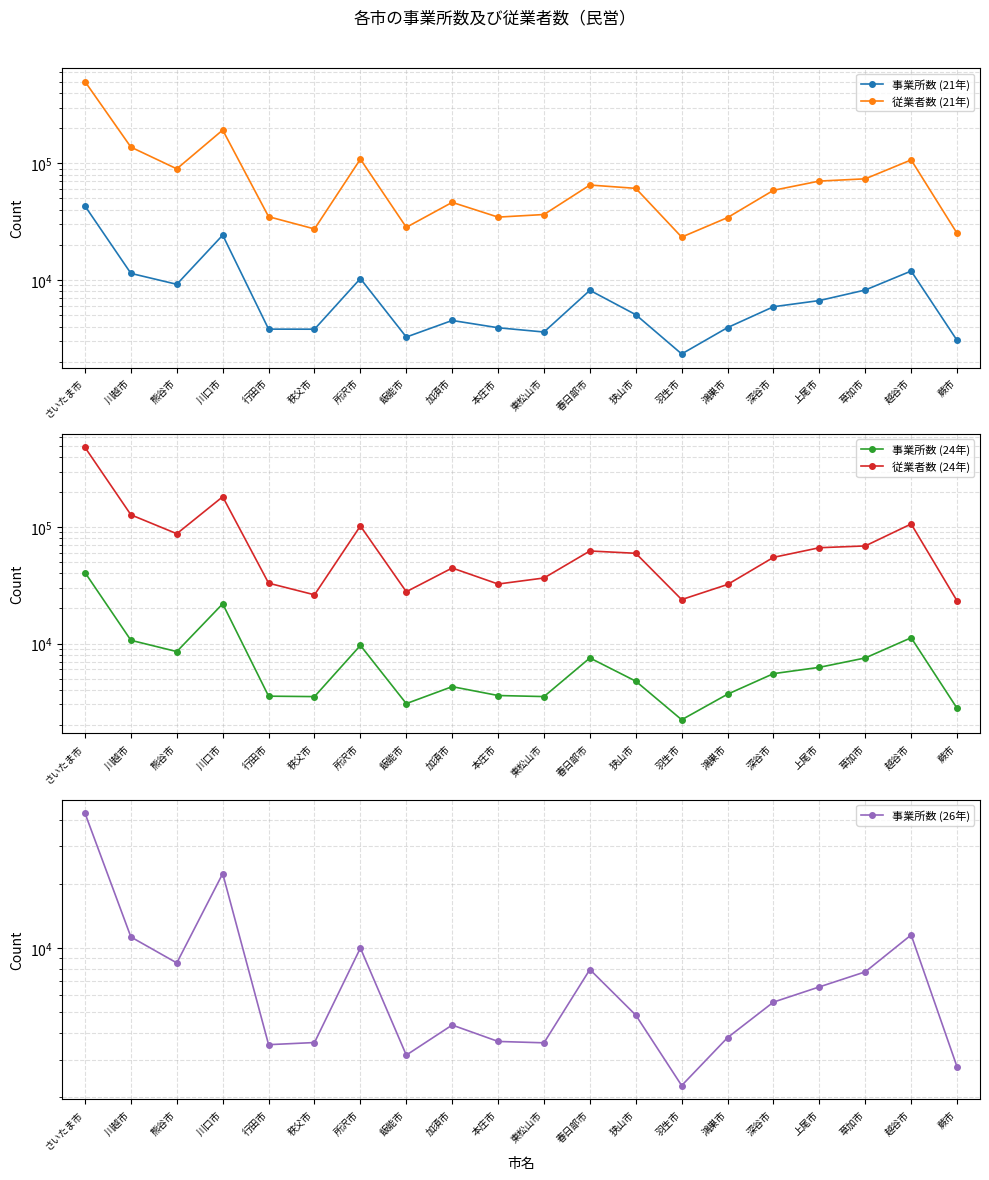

Reading left to right, transcribe all the data shown in this chart.

事業所数 (21年): 43066	11406	9194	24258	3798	3794	10302	3249	4506	3904	3588	8167	5050	2329	3916	5908	6674	8216	11947	3044
従業者数 (21年): 500855	137578	89659	192725	34888	27400	108623	28289	46289	34600	36422	65136	61017	23334	34279	58715	70440	73621	106944	25157
事業所数 (24年): 40692	10663	8531	21946	3531	3501	9636	3048	4263	3577	3503	7518	4750	2215	3672	5512	6246	7519	11213	2781
従業者数 (24年): 483588	127523	87755	182328	32999	26216	102316	27852	44547	32442	36566	62371	59590	23852	32155	54985	66525	68932	106415	23259
事業所数 (26年): 42888	11272	8519	22351	3524	3606	10004	3148	4356	3649	3595	7935	4849	2266	3803	5580	6576	7737	11522	2773